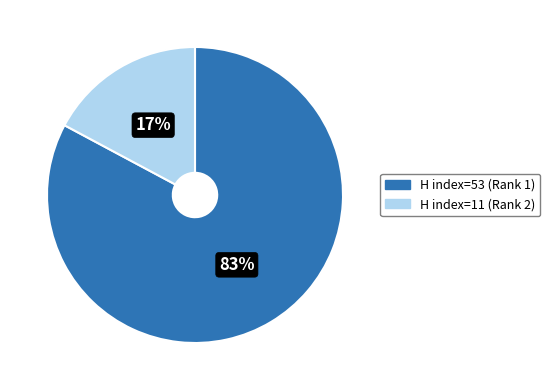

To the nearest percent, what is the average slice percentage?

50%